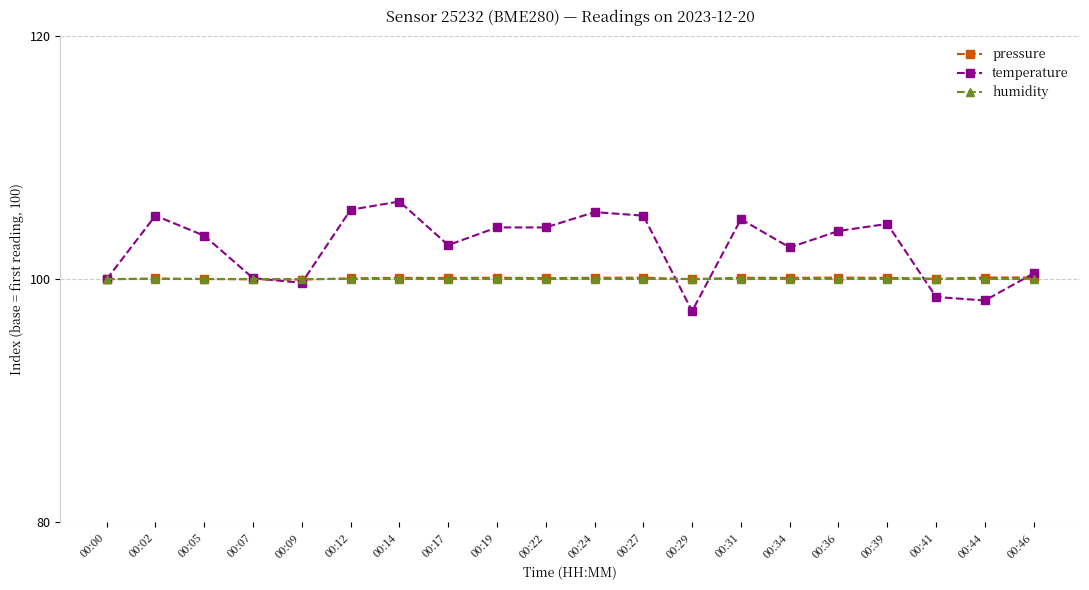

True or false: temperature and pressure cross at least once.

True